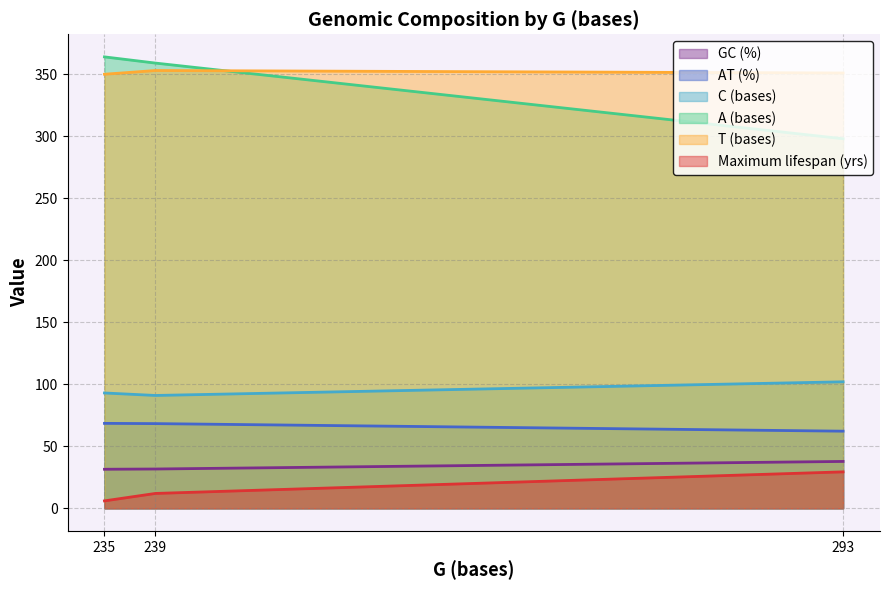

How many lines are shown in the chart?

6